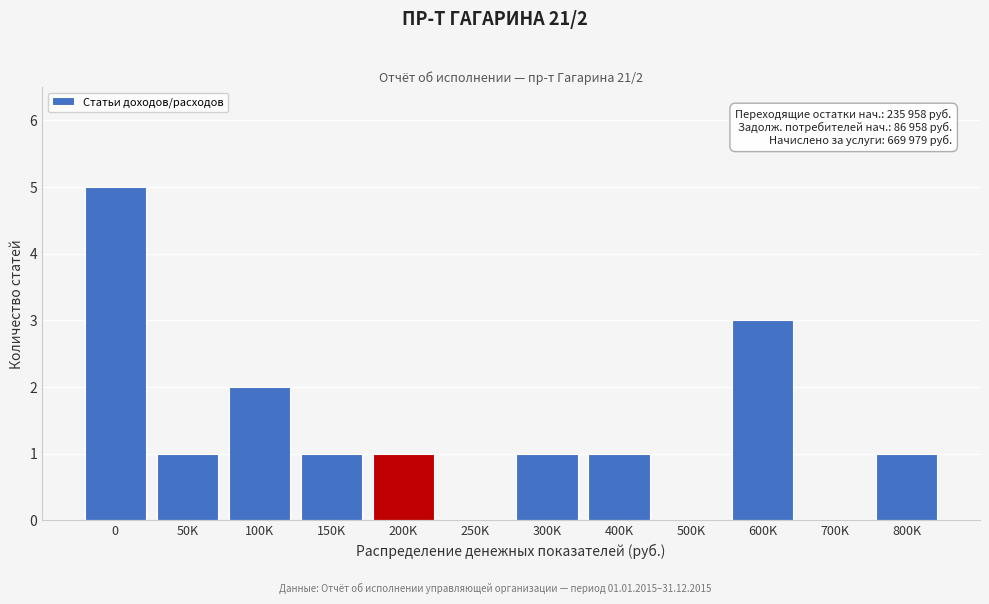

Reading right to left, what are all the values shown in this chart?

800K=1	700K=0	600K=3	500K=0	400K=1	300K=1	250K=0	200K=1	150K=1	100K=2	50K=1	0=5